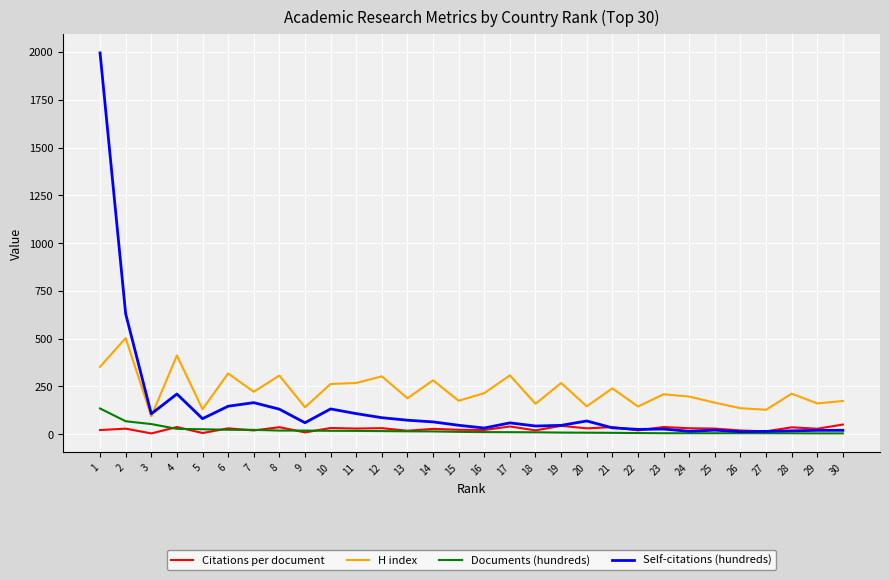

Which series has the largest range (max minus min)?

Self-citations (hundreds)